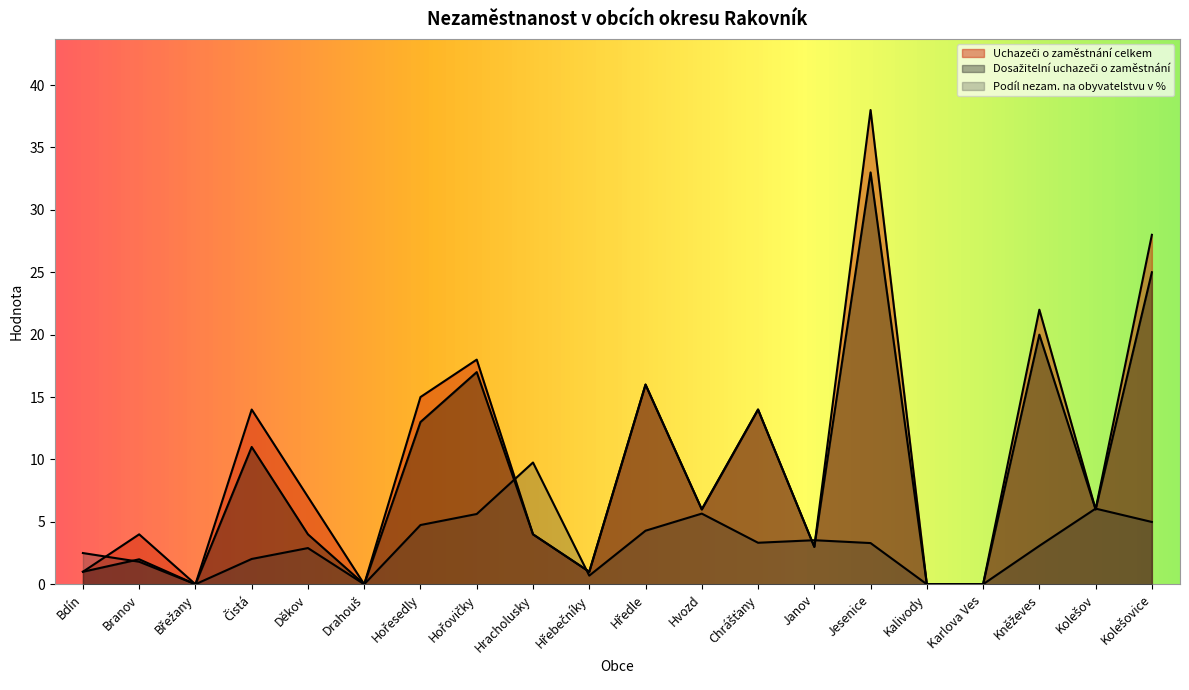

How many lines are shown in the chart?

3